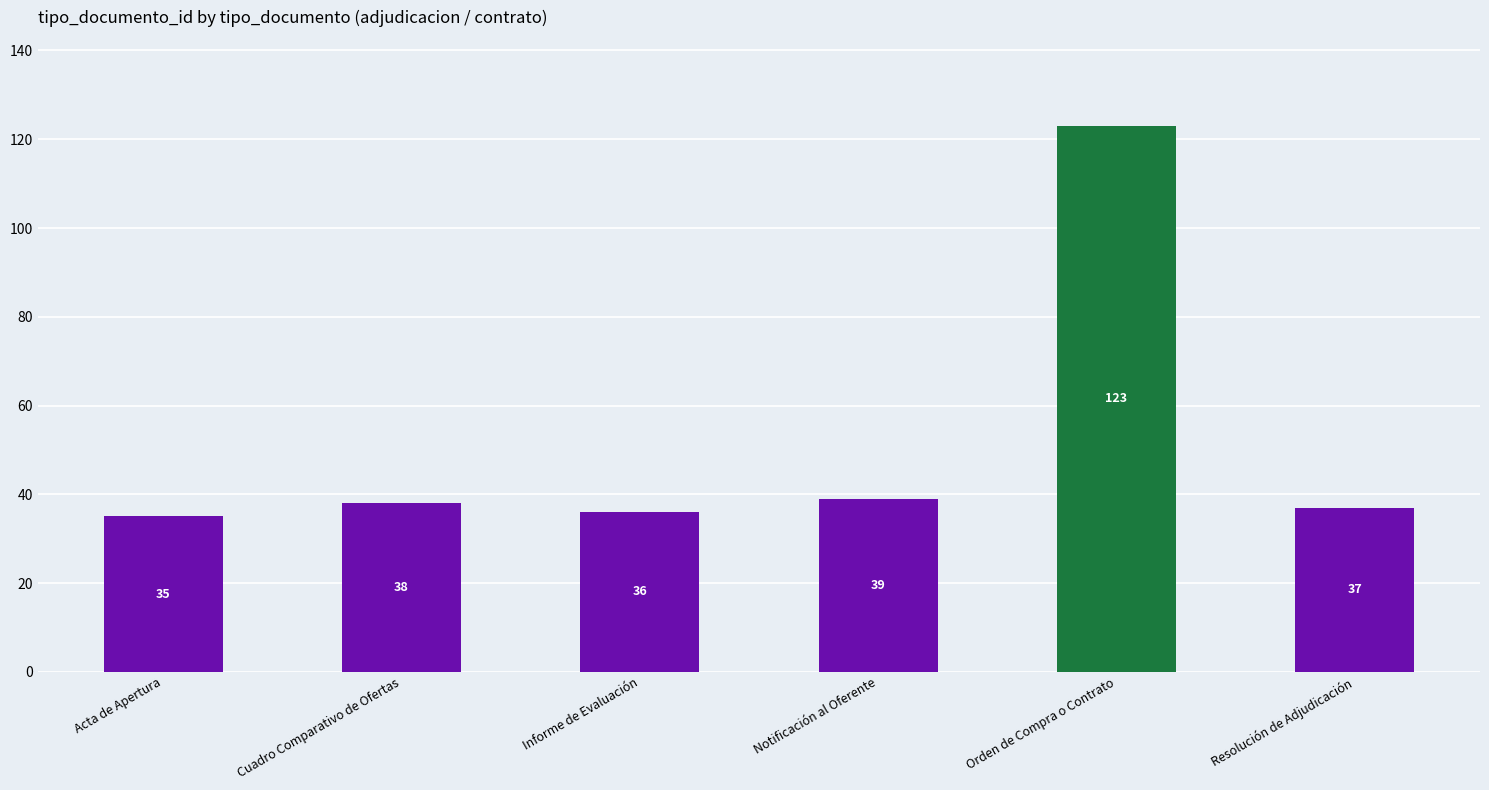

At which category does the chart reach its peak across all series?

Orden de Compra o Contrato